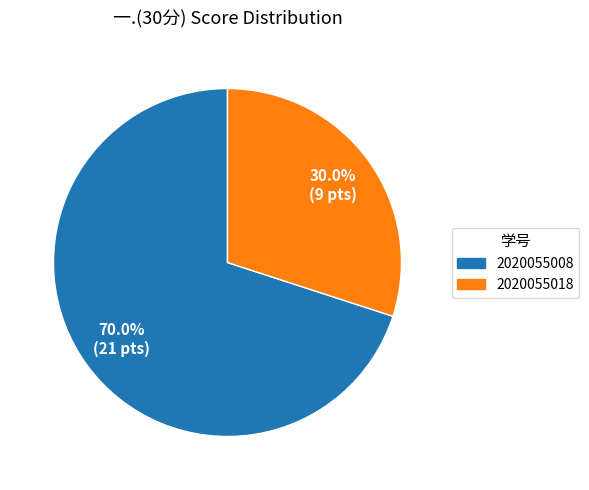

Is there any slice that represents more than half of the pie?

Yes